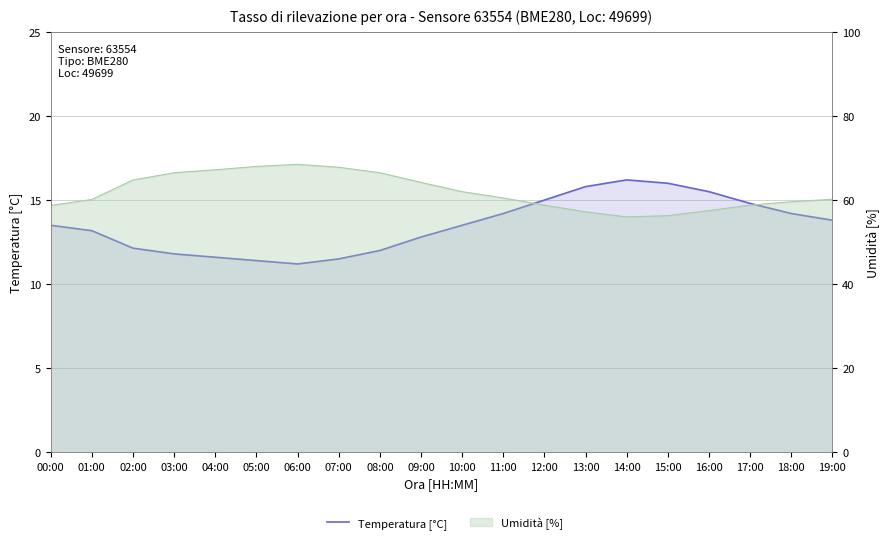

Read the value at 03:00.

11.8